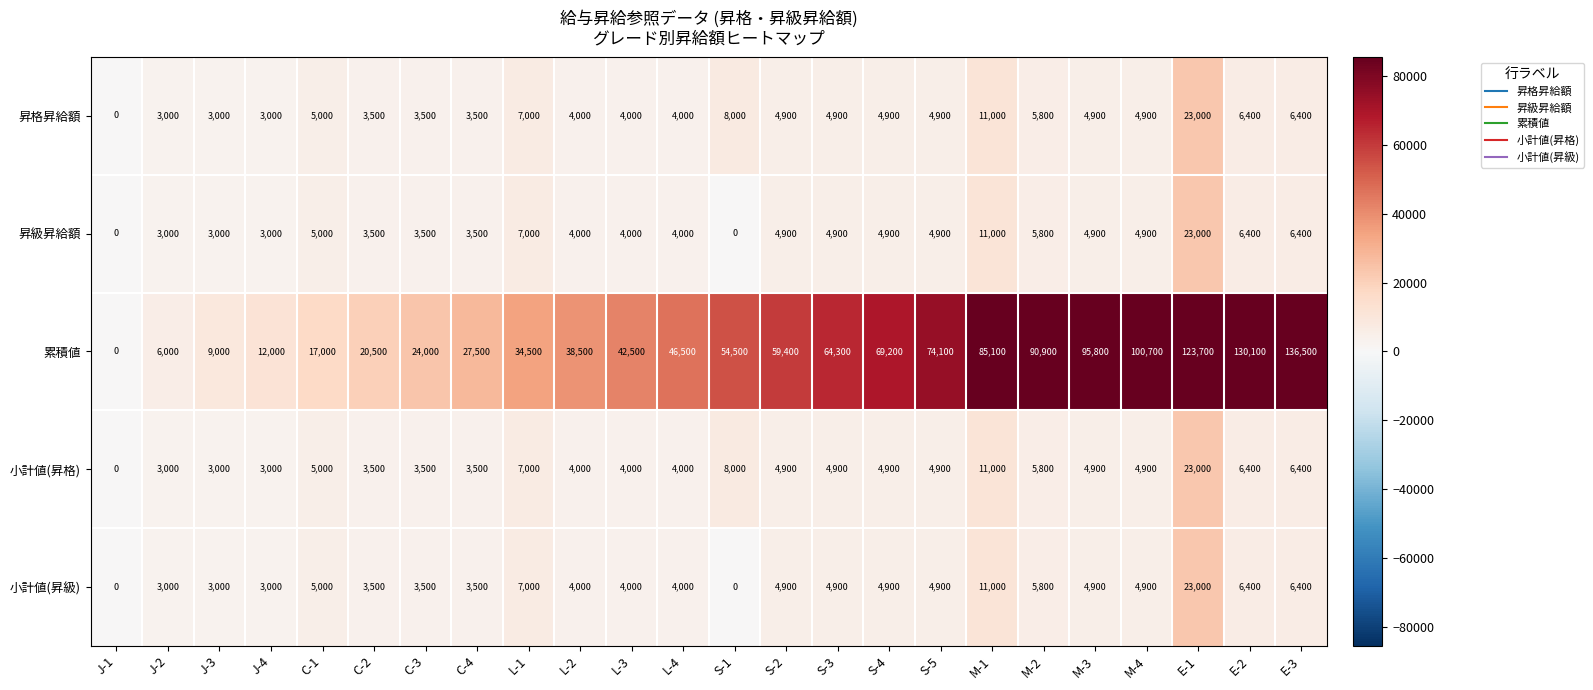

What is the spread (max minus min) of values at J-2?

3000